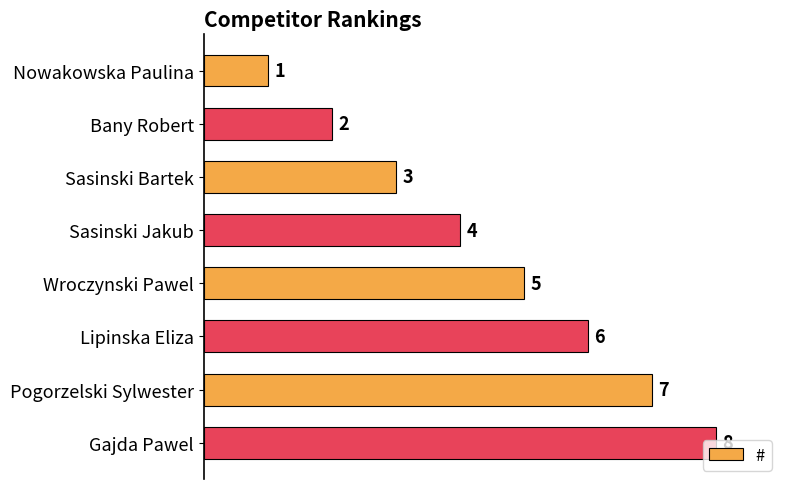

At which category does the chart reach its peak across all series?

Gajda Pawel